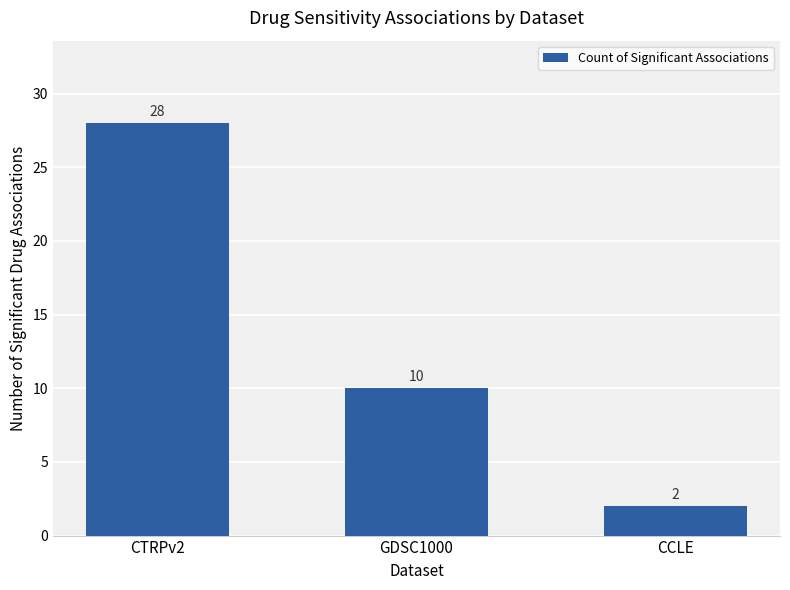

List the labels in order of value, smallest first.

CCLE, GDSC1000, CTRPv2